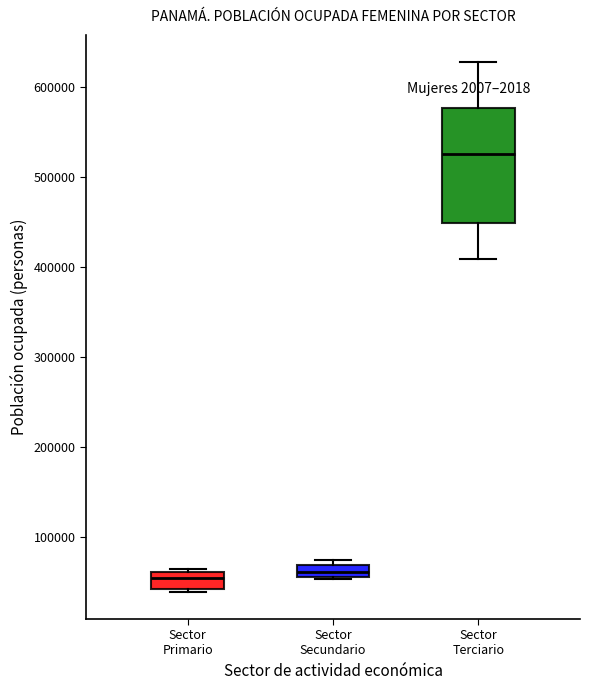

Which box is the tallest, from its lower edge to its upper edge?

Sector Terciario